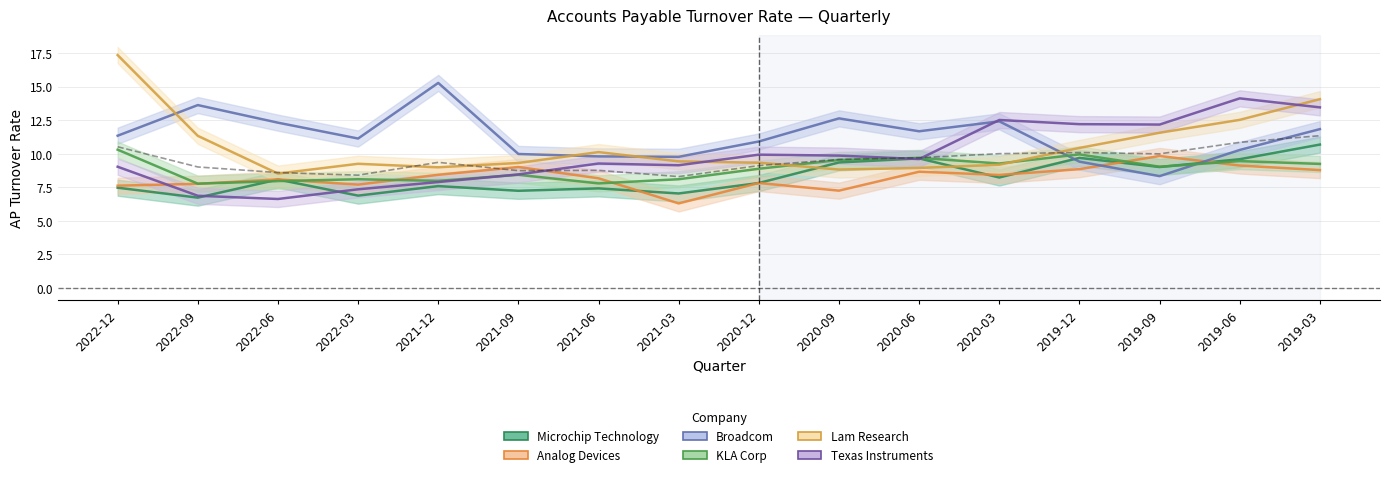

What is the approximate value of KLA Corp at 2019-03?

9.2